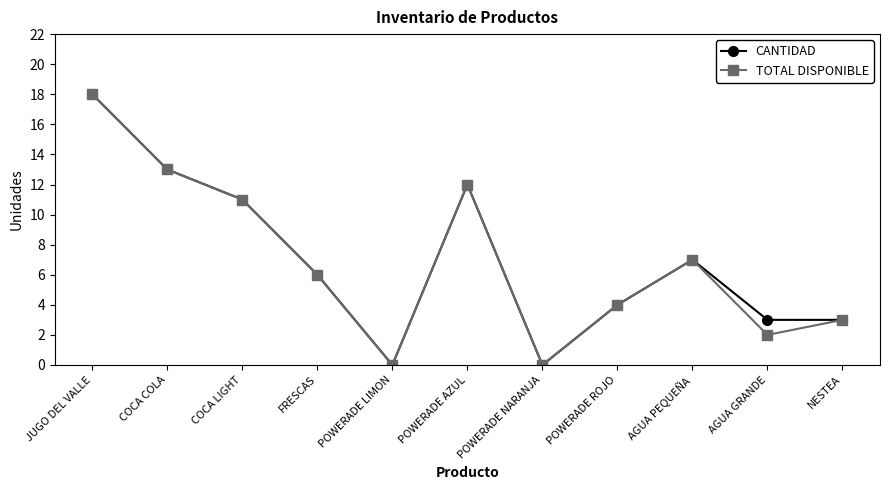

What is the total value across all series at COCA COLA?

26